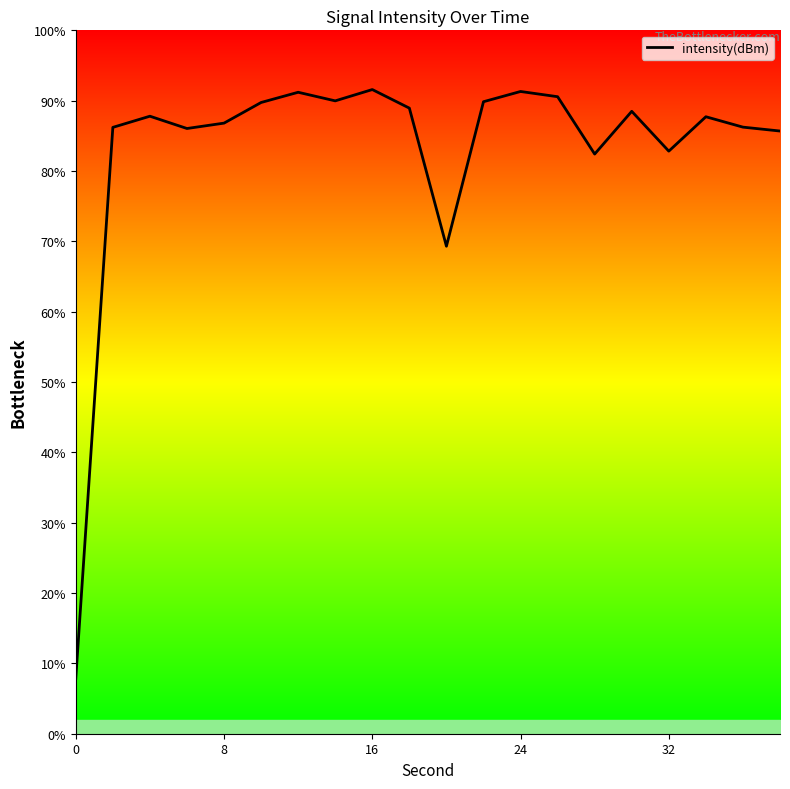

Is this an area chart (filled region under the line)?

No